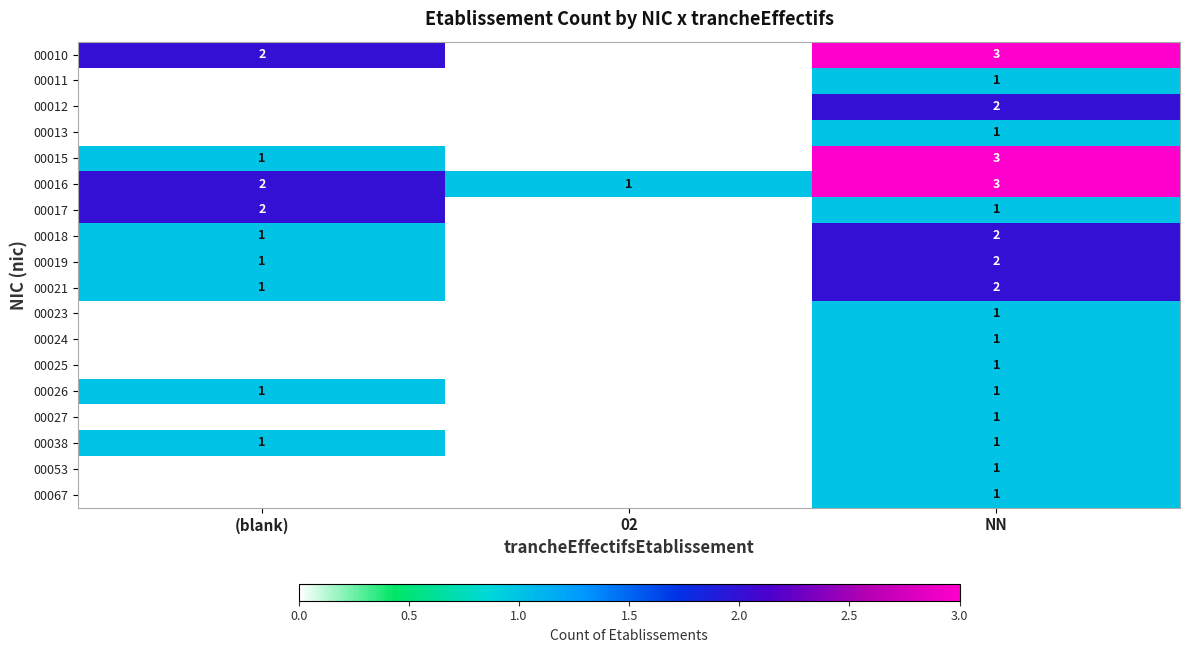

Is it true that 00023 equals 1 at NN?

True